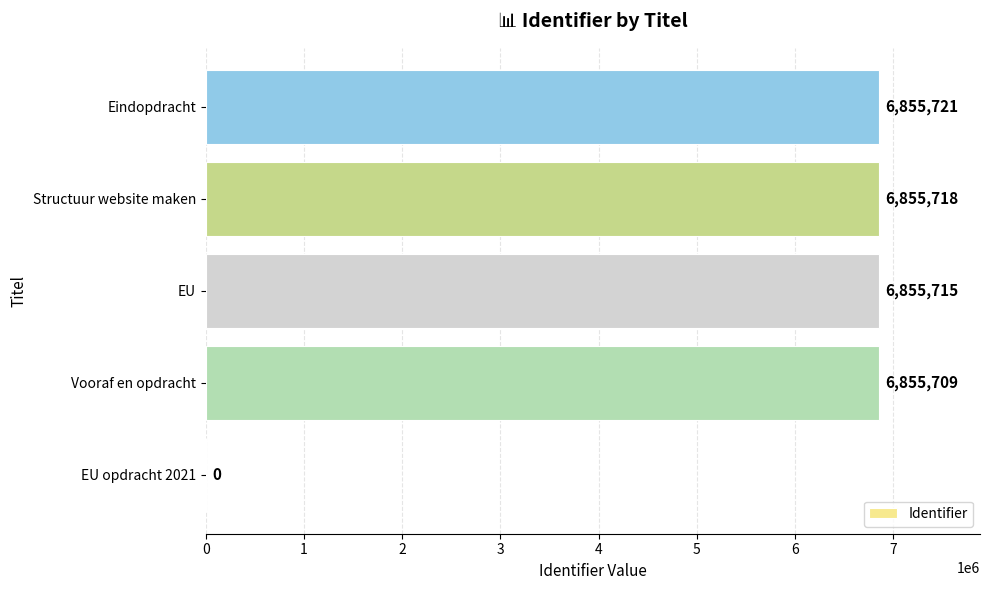

What is the greatest value displayed?

6855721